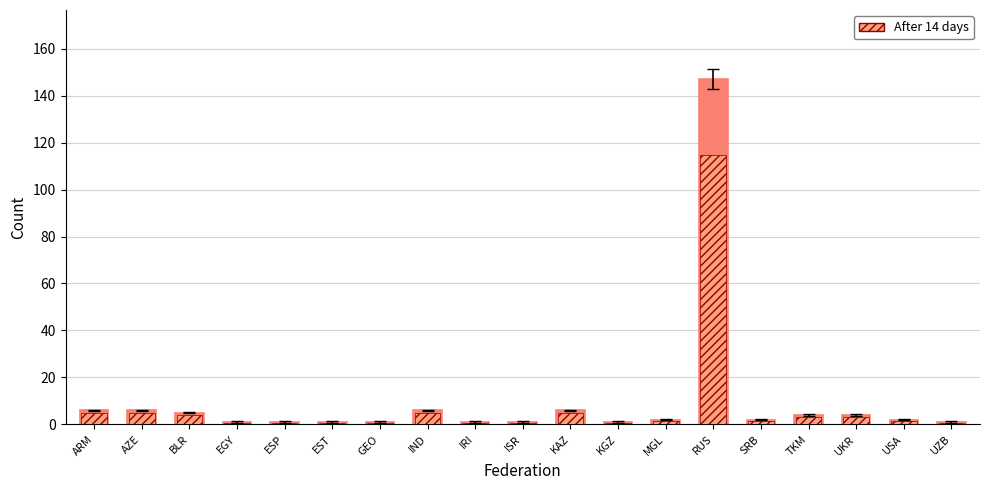

What is the sum of all values?

198